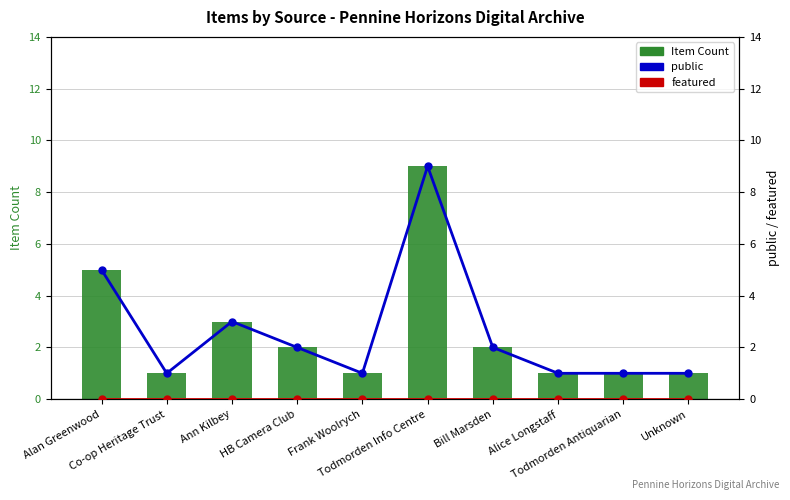

Is the value of Item Count at Bill Marsden greater than the value of public at Bill Marsden?

No